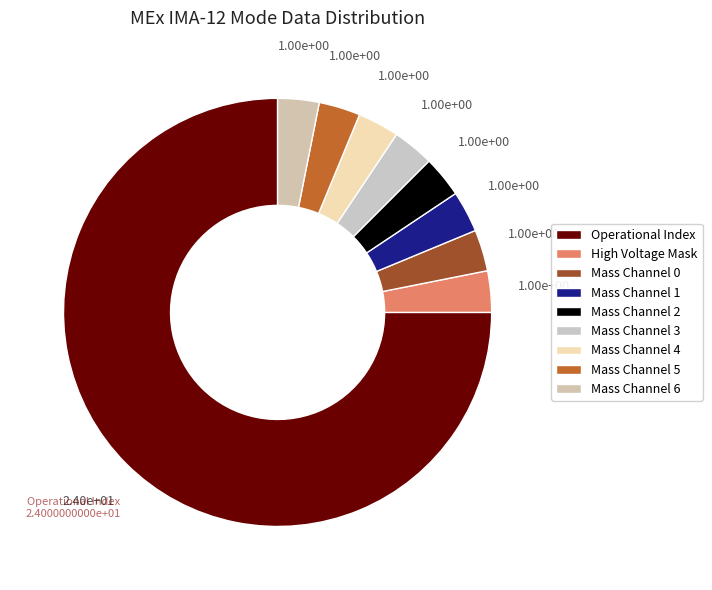

Count the number of slices in the pie.

9